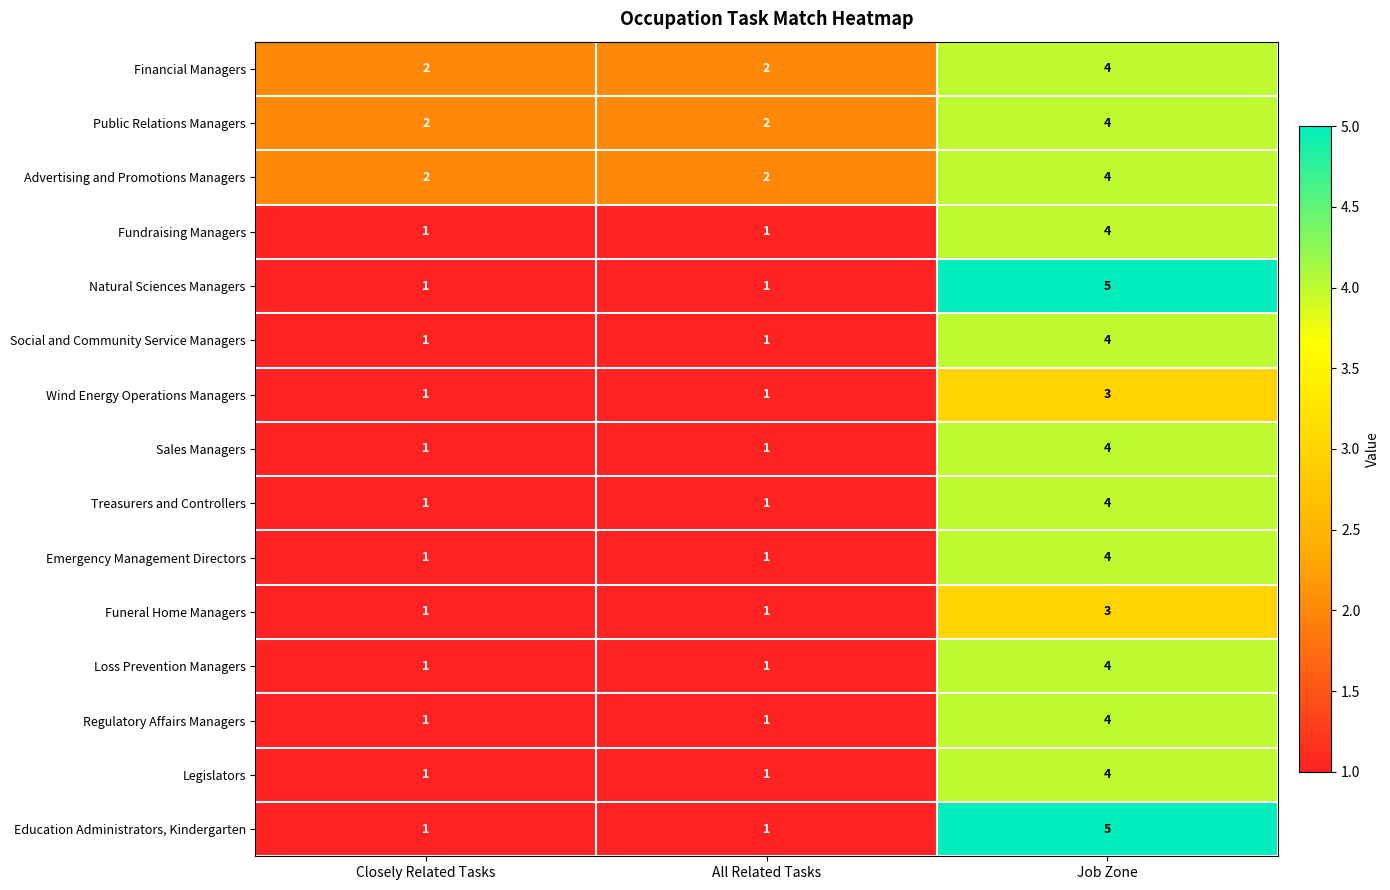

What is the sum of all Funeral Home Managers values?

5